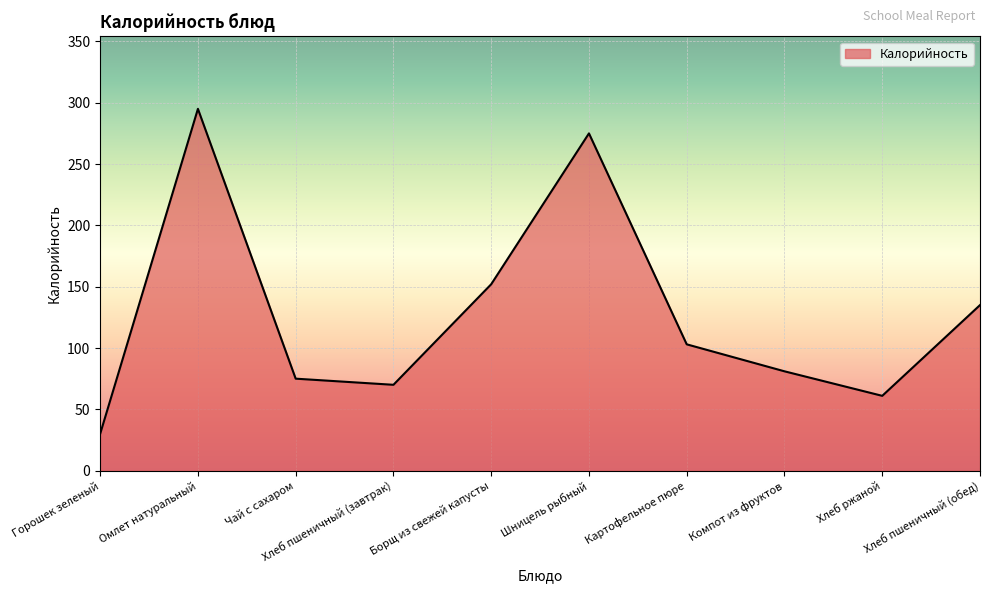

List the labels in order of value, smallest first.

Горошек зеленый, Хлеб ржаной, Хлеб пшеничный (завтрак), Чай с сахаром, Компот из фруктов, Картофельное пюре, Хлеб пшеничный (обед), Борщ из свежей капусты, Шницель рыбный, Омлет натуральный